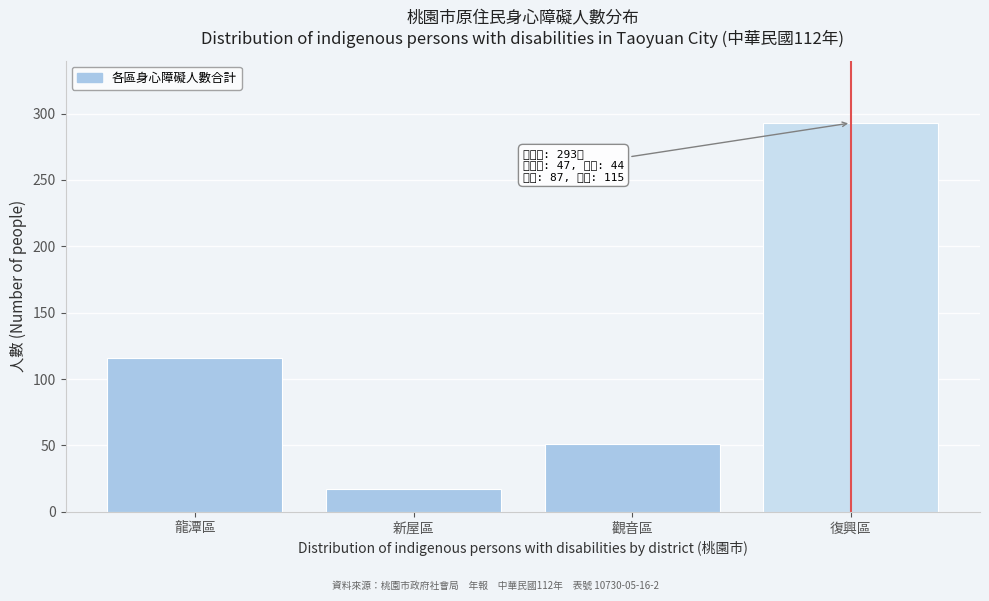

Reading left to right, extract all data points from this chart.

116	17	51	293